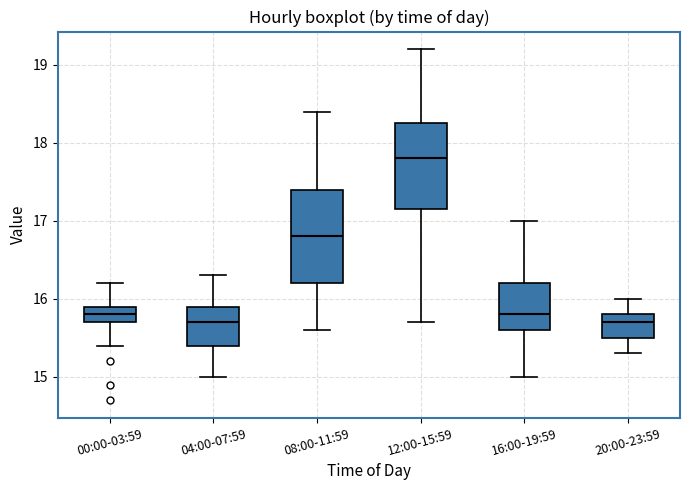

Which box has the highest median line?

12:00-15:59